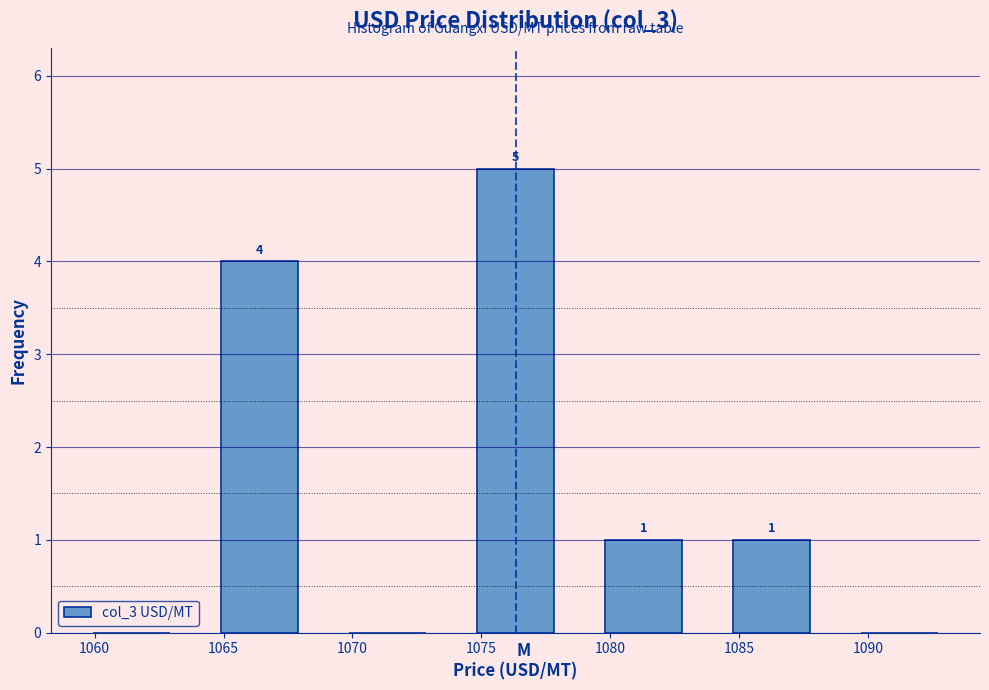

Over which range of the x-axis is the bar tallest?

1074.0 to 1079.0